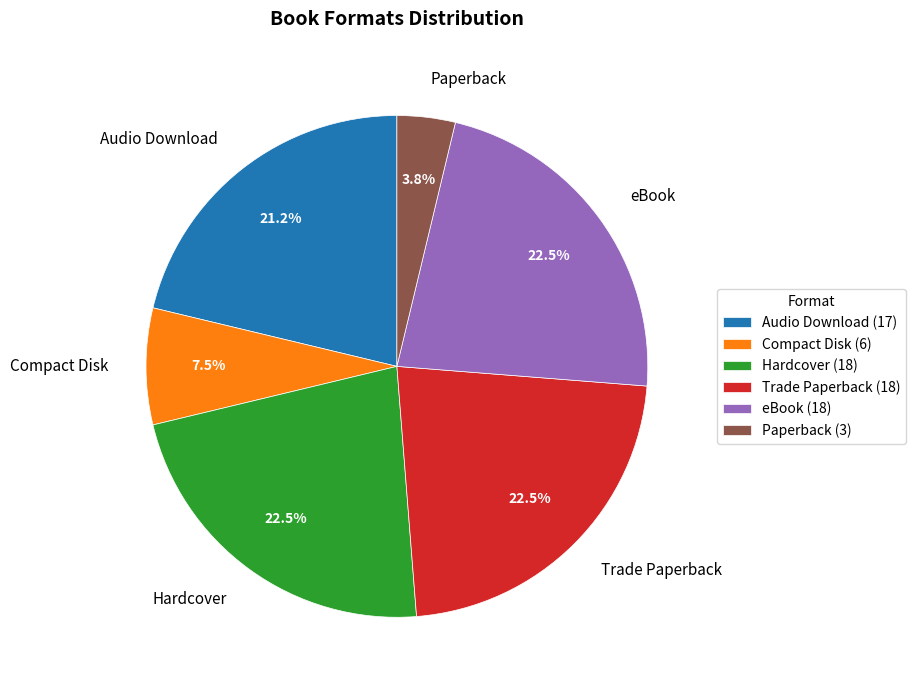

Is there any slice that represents more than half of the pie?

No